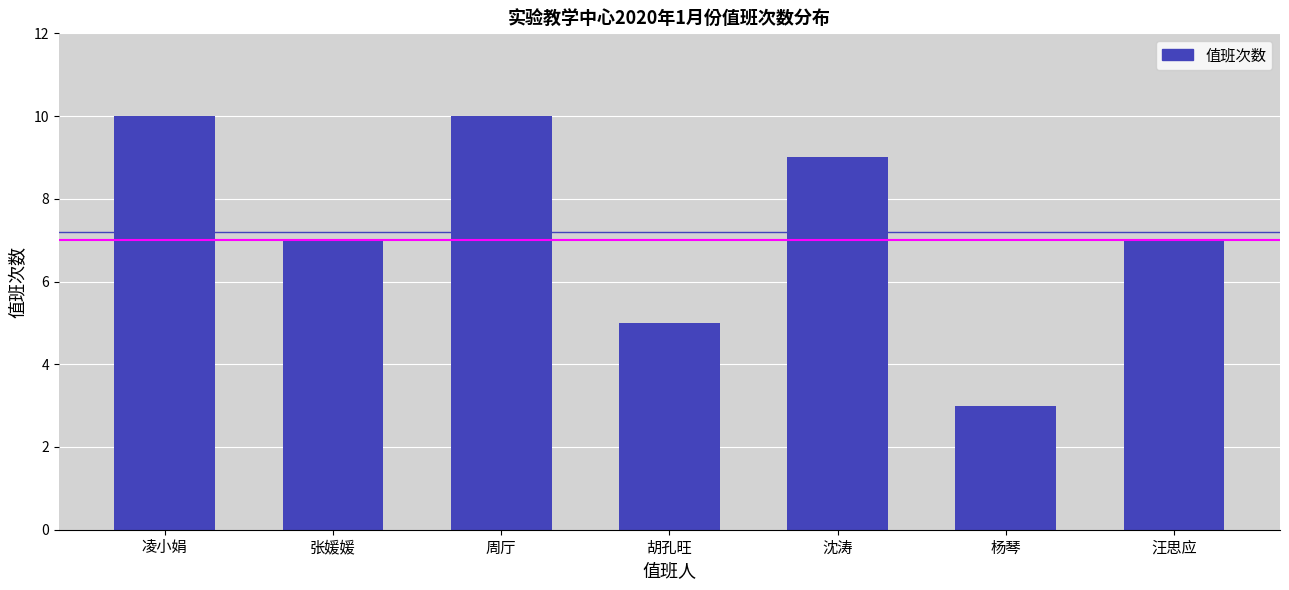

Reading right to left, what are all the values shown in this chart?

汪思应=7	杨琴=3	沈涛=9	胡孔旺=5	周厅=10	张媛媛=7	凌小娟=10